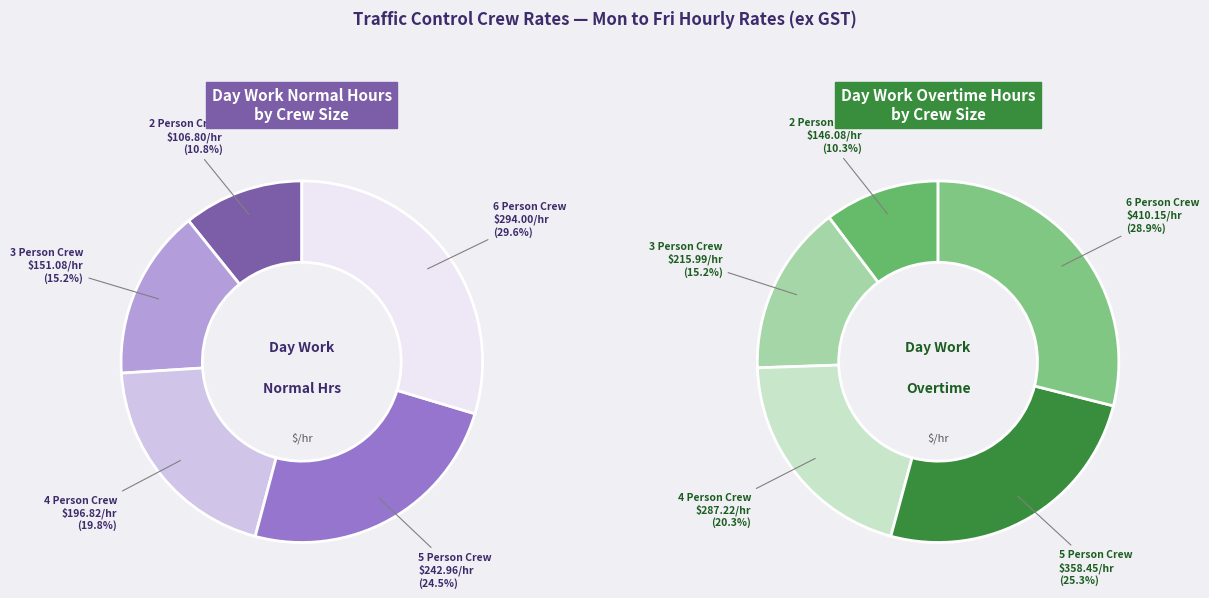

What percentage is the 3 Person Crew slice, to the nearest percent?

15%